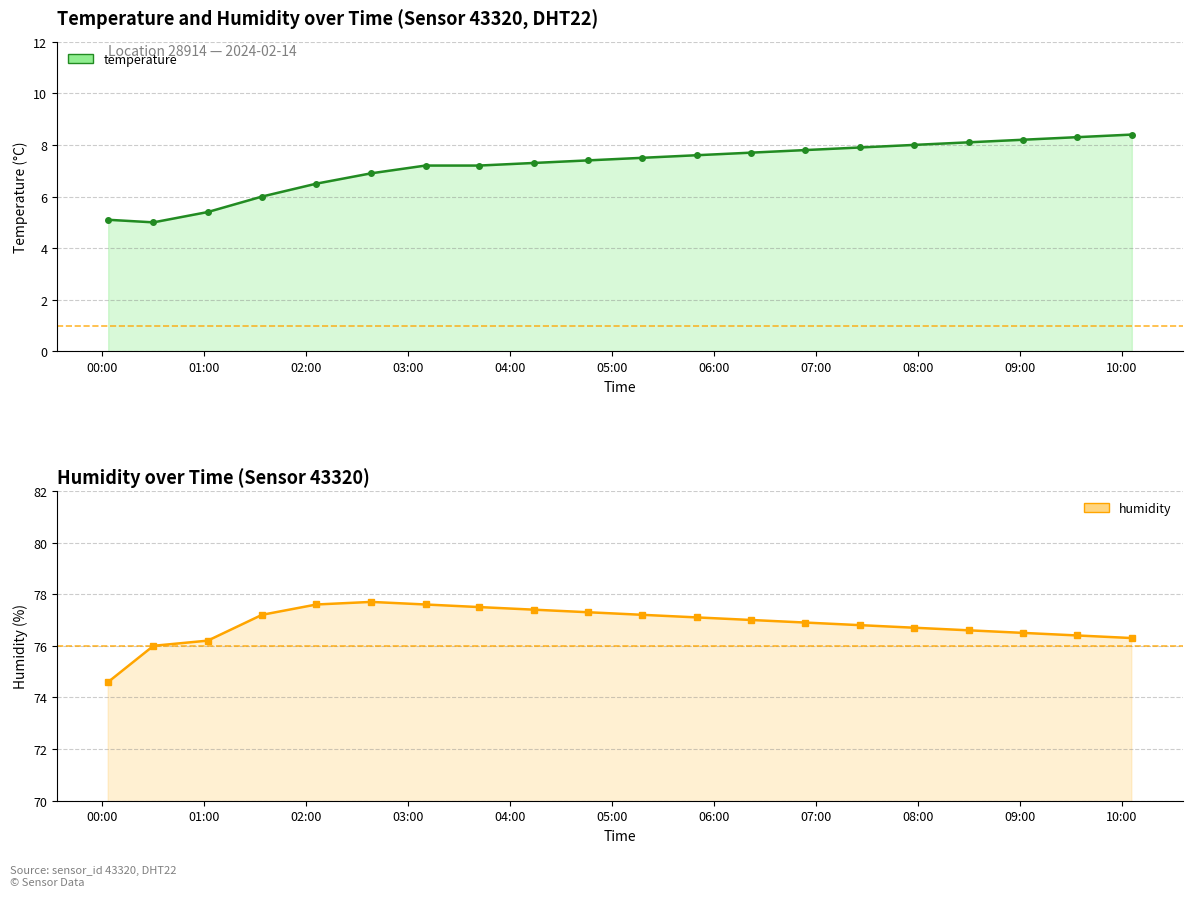

What is the minimum value for humidity?

74.6